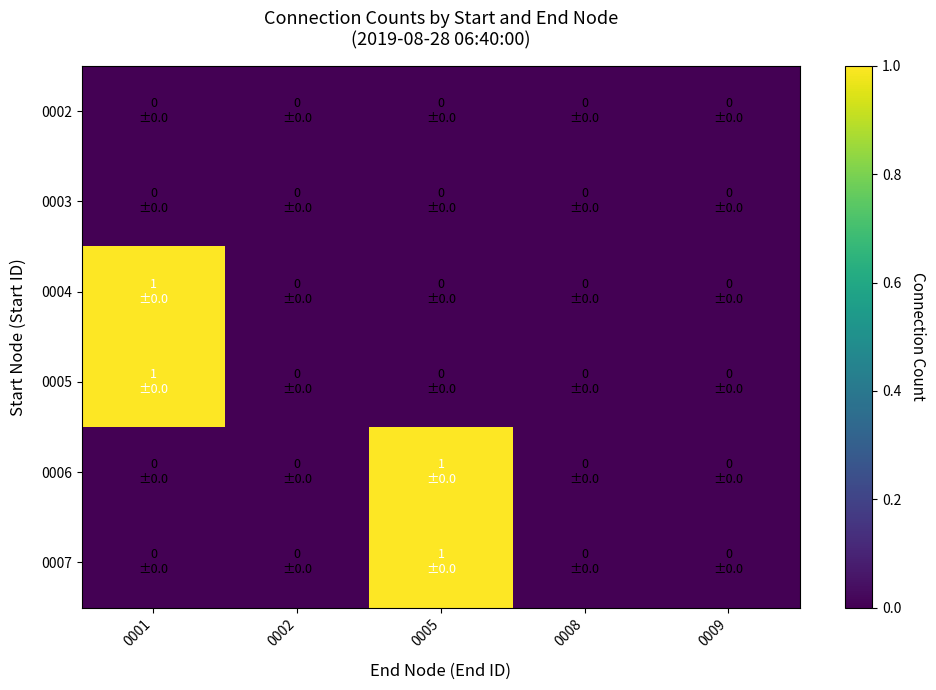

Reading left to right, transcribe all the data shown in this chart.

0002: 0001=0	0002=0	0005=0	0008=0	0009=0
0003: 0001=0	0002=0	0005=0	0008=0	0009=0
0004: 0001=1	0002=0	0005=0	0008=0	0009=0
0005: 0001=1	0002=0	0005=0	0008=0	0009=0
0006: 0001=0	0002=0	0005=1	0008=0	0009=0
0007: 0001=0	0002=0	0005=1	0008=0	0009=0